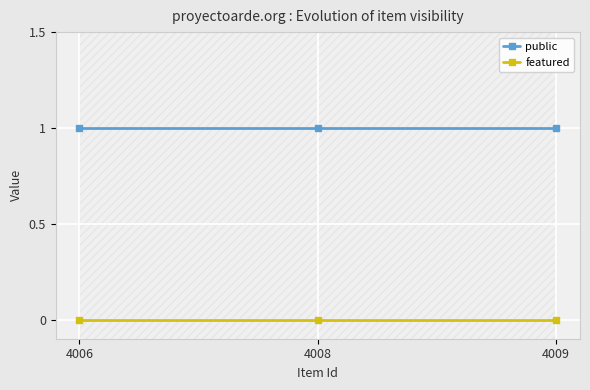

What are all the series names shown in the legend?

public, featured